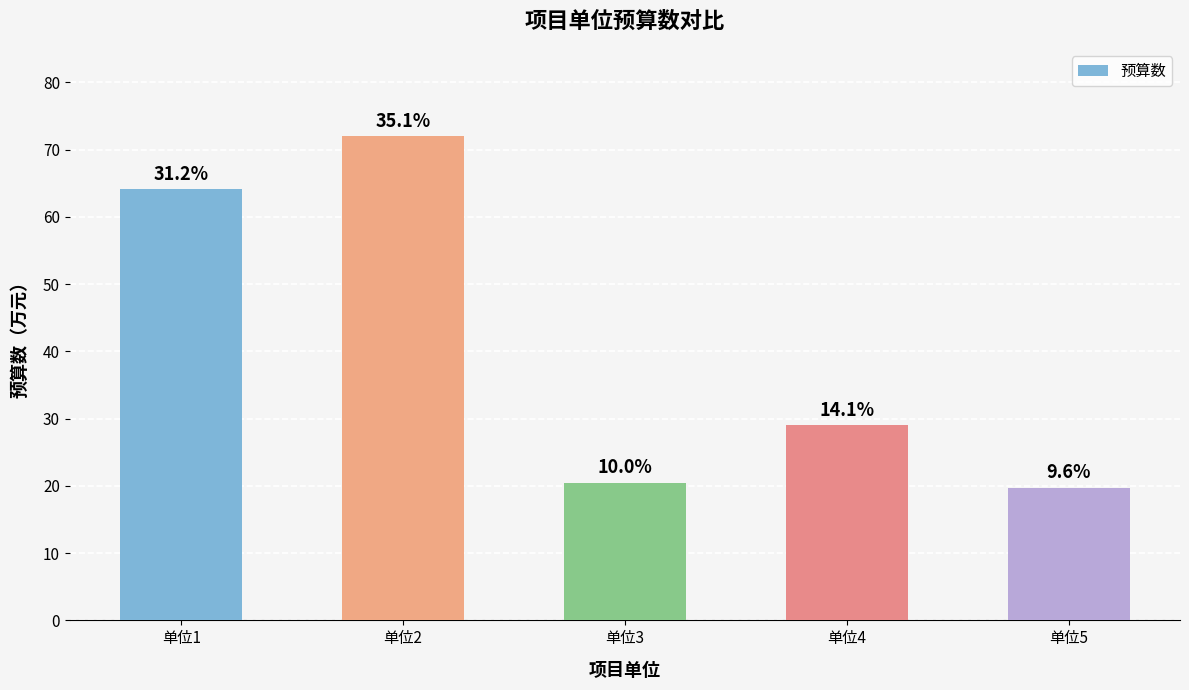

Reading right to left, list all the values displayed in this chart.

单位5=19.7	单位4=29.1	单位3=20.5	单位2=72.0	单位1=64.1